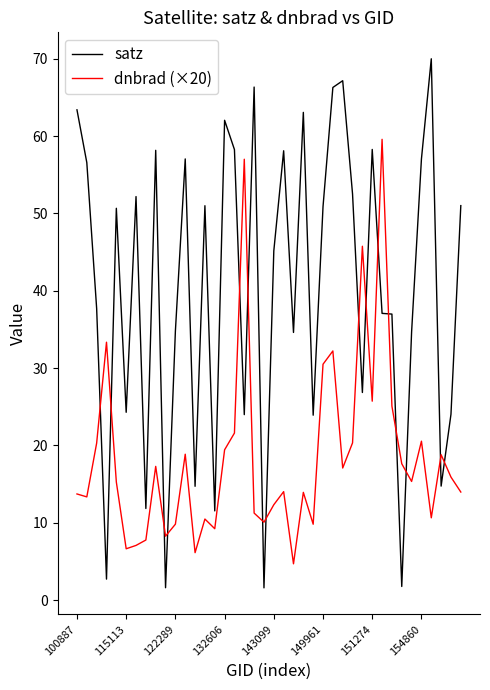

List the series in order of their peak value, lowest first.

dnbrad (×20), satz